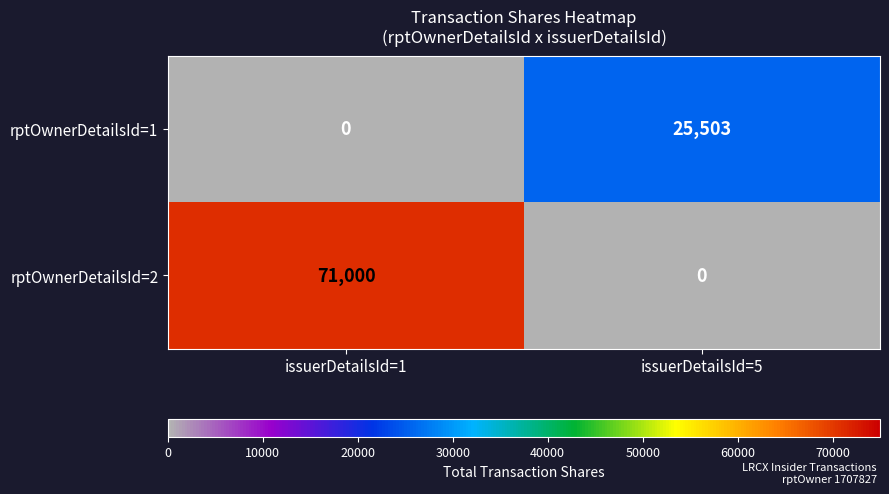

What is the difference between the maximum and minimum values in the rptOwnerDetailsId=2 series?

71000